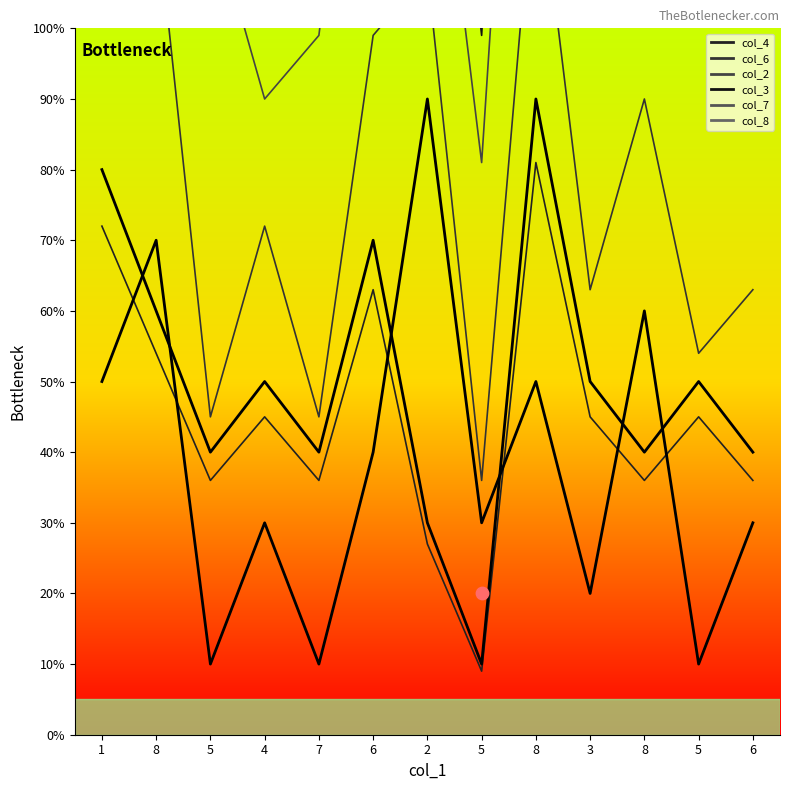

What is the total value across all series at 5?

5